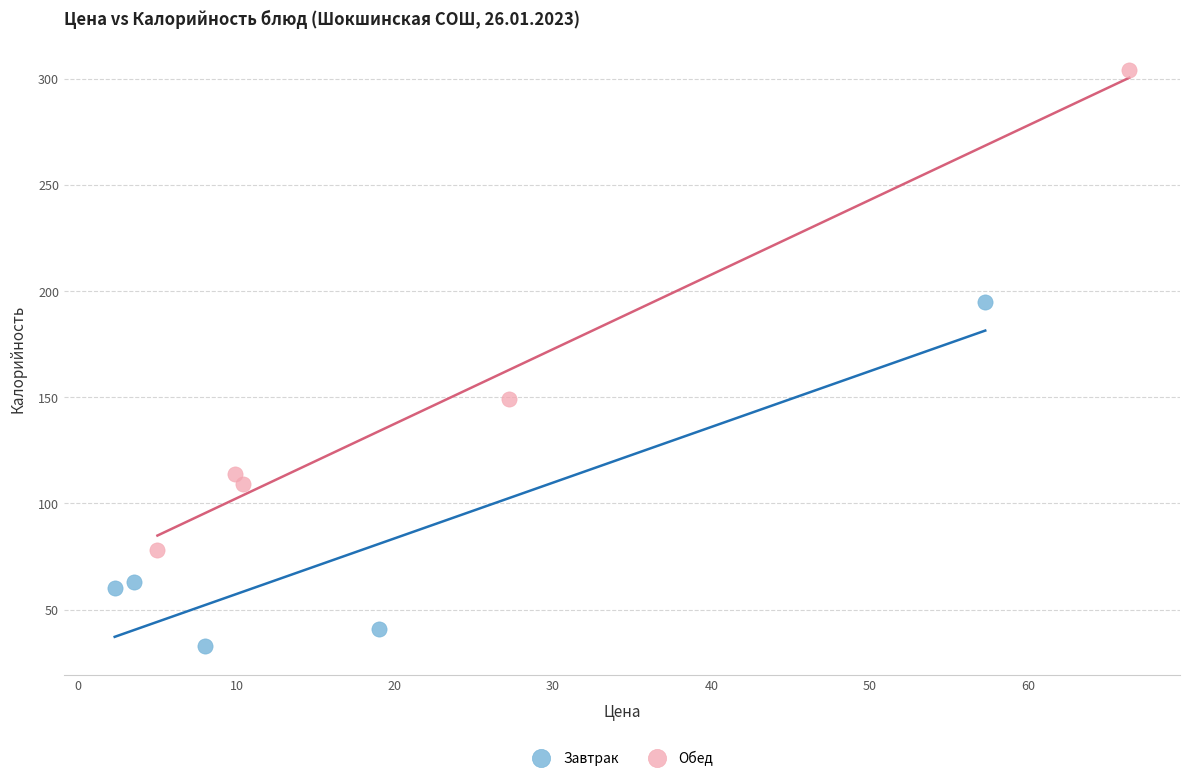

What are all the series names shown in the legend?

Завтрак, Обед